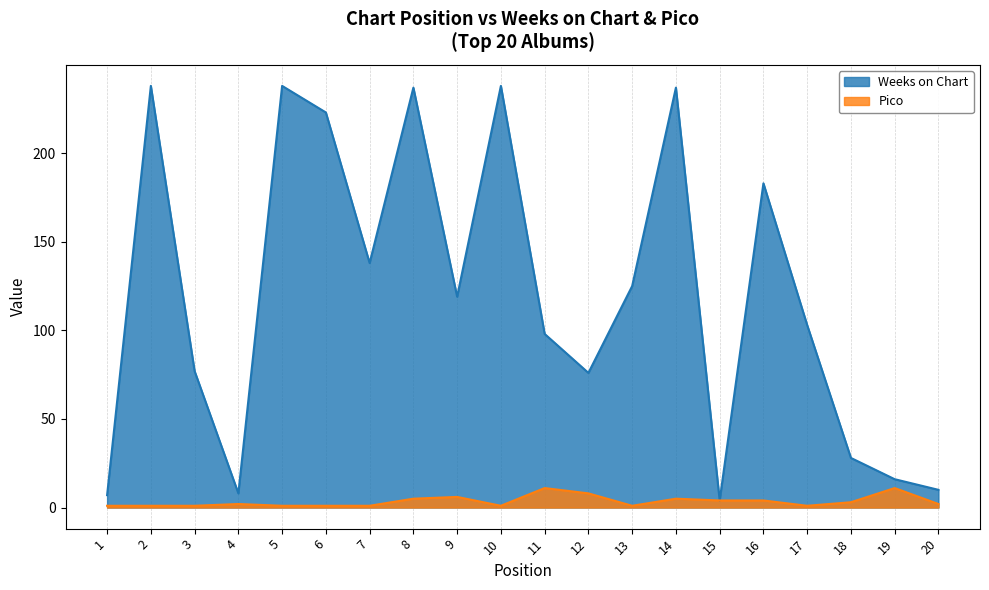

What is the value of the Pico point at the 15th from the left?

4